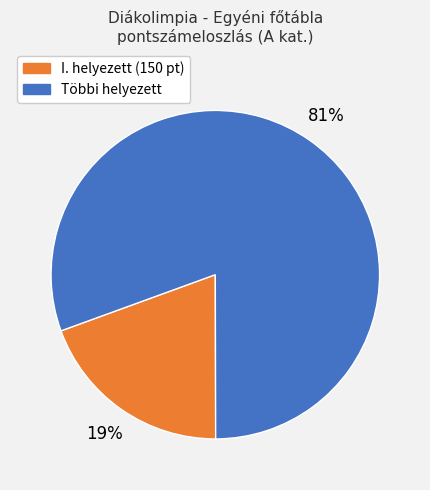

Is there any slice that represents more than half of the pie?

Yes